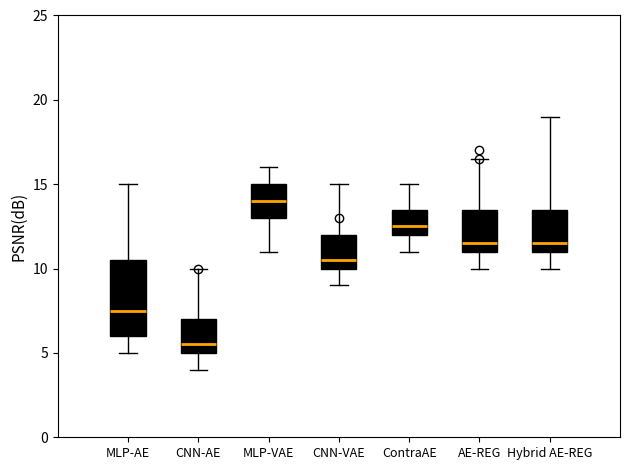

Reading left to right, transcribe this box plot: for each box, give where its median line is, the range the box spans, and where its two whiskers end, as read against the y-axis. The values are not printed on the chart, so give them approximately, as read against the axis.

MLP-AE: median 7.5, box 6.0 to 10.5, whiskers 5.0 to 15.0
CNN-AE: median 5.5, box 5.0 to 7.0, whiskers 4.0 to 10.0
MLP-VAE: median 14.0, box 13.0 to 15.0, whiskers 11.0 to 16.0
CNN-VAE: median 10.5, box 10.0 to 12.0, whiskers 9.0 to 15.0
ContraAE: median 12.5, box 12.0 to 13.5, whiskers 11.0 to 15.0
AE-REG: median 11.5, box 11.0 to 13.5, whiskers 10.0 to 16.5
Hybrid AE-REG: median 11.5, box 11.0 to 13.5, whiskers 10.0 to 19.0